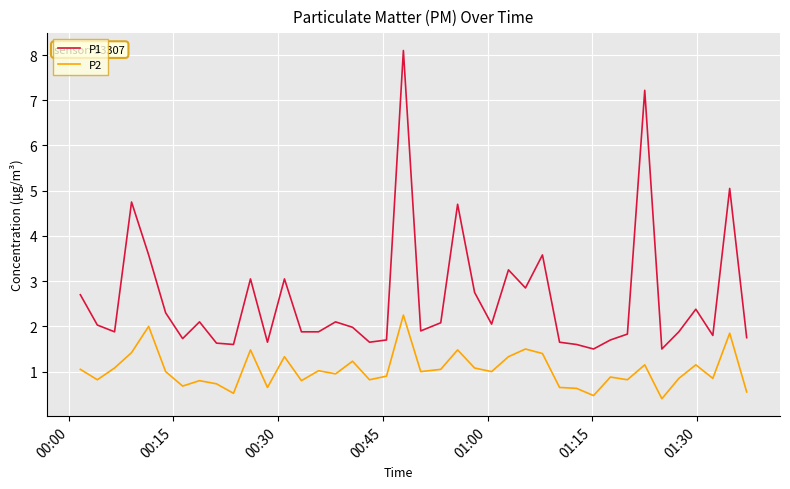

What is the smallest value displayed?

0.4